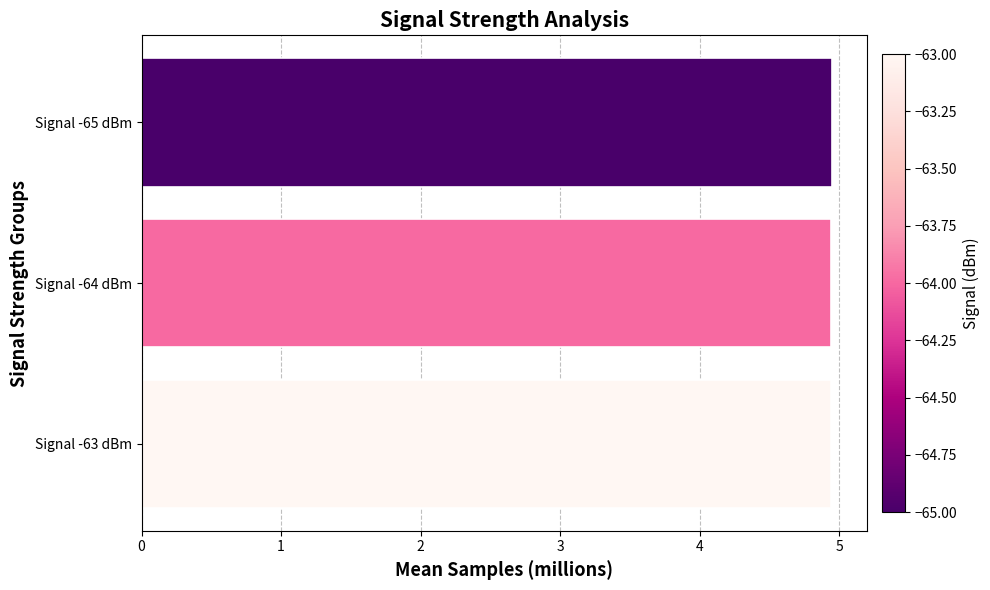

How many data points does each series have?

3